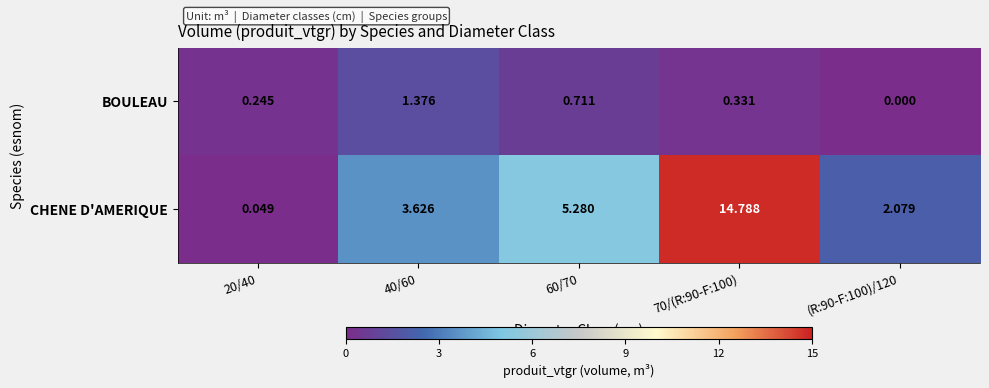

At 70/(R:90-F:100), list the series in order from largest to smallest.

CHENE D'AMERIQUE, BOULEAU